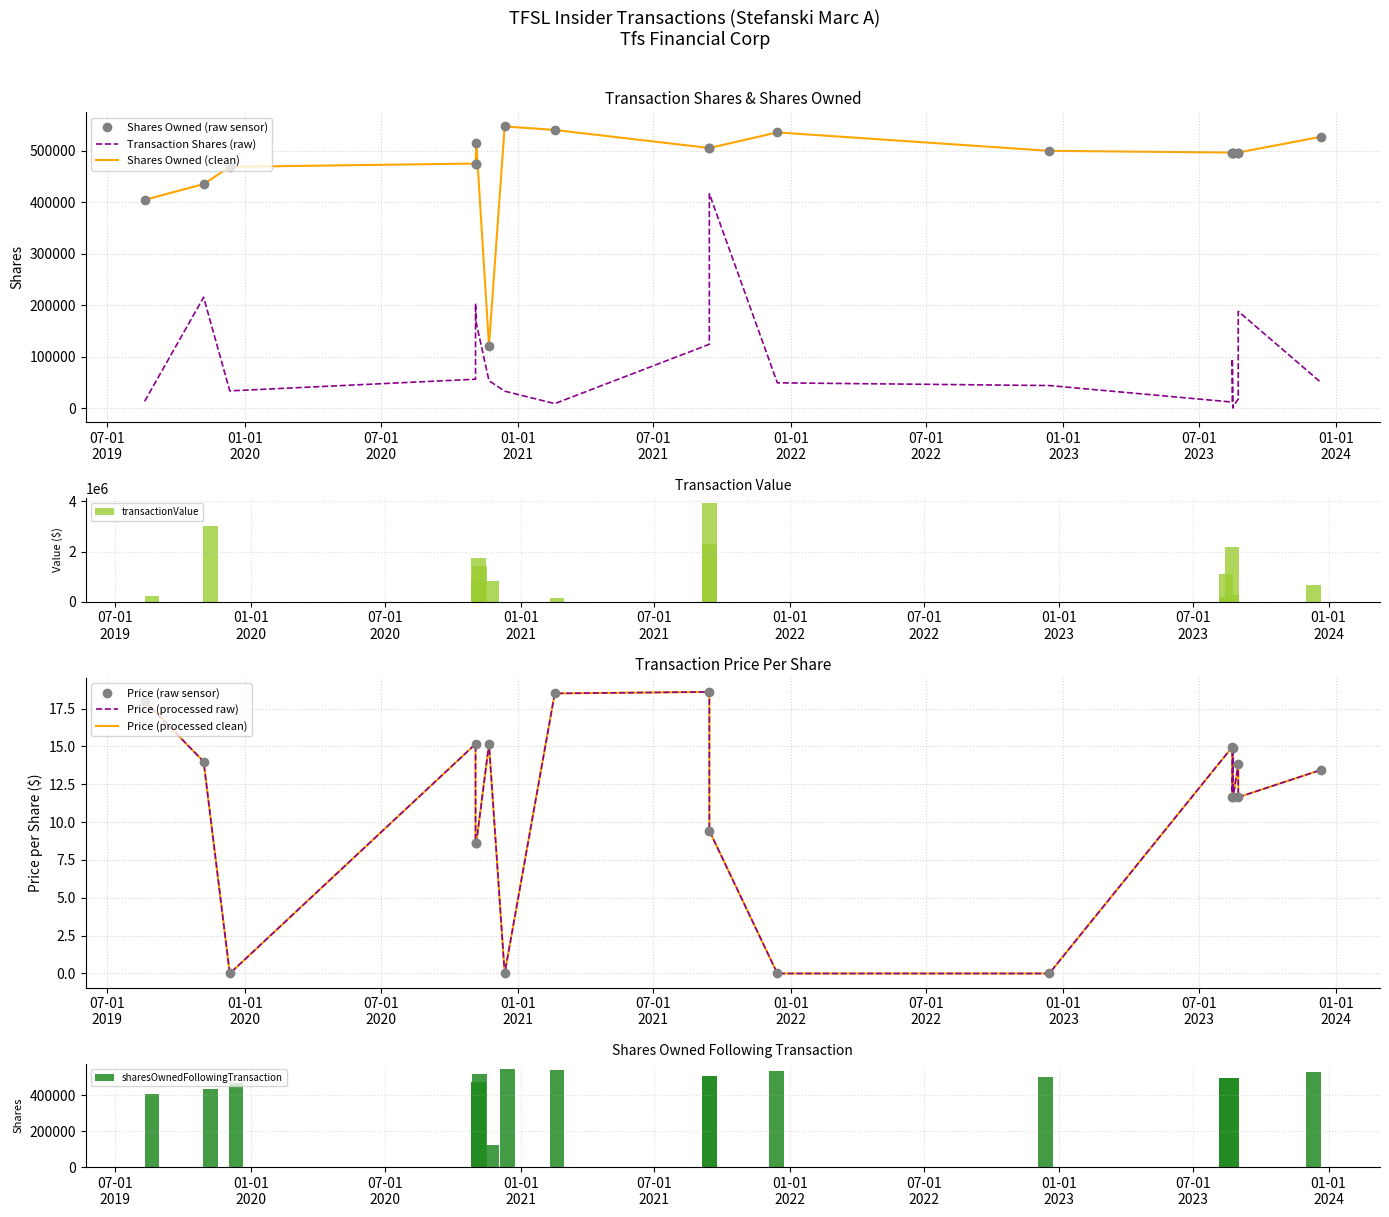

What is the spread (max minus min) of values at 2021-09-14?

2308975.4